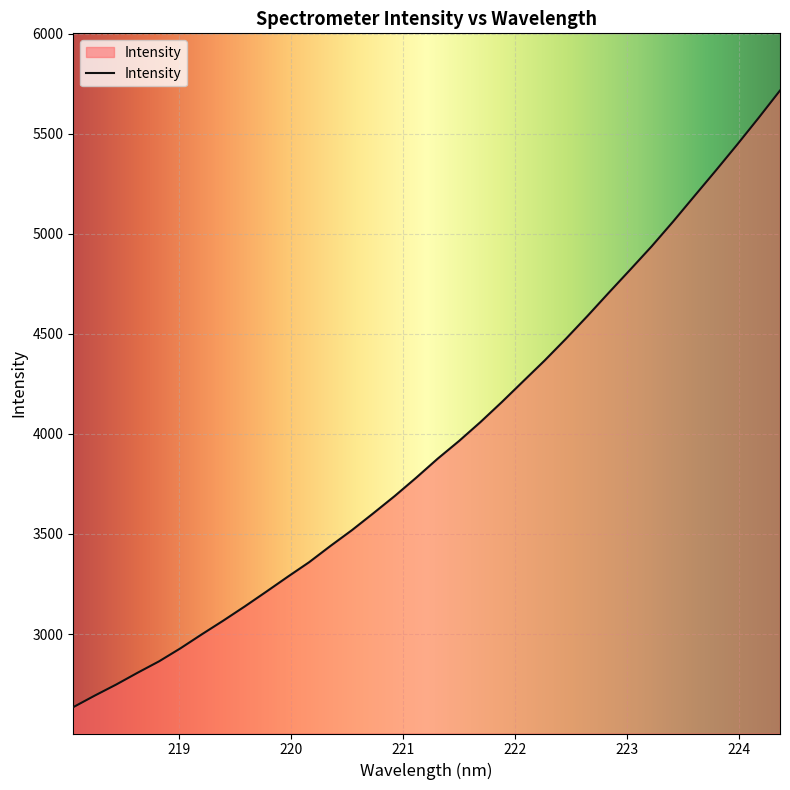

What is the difference between the maximum and minimum values?

3082.5